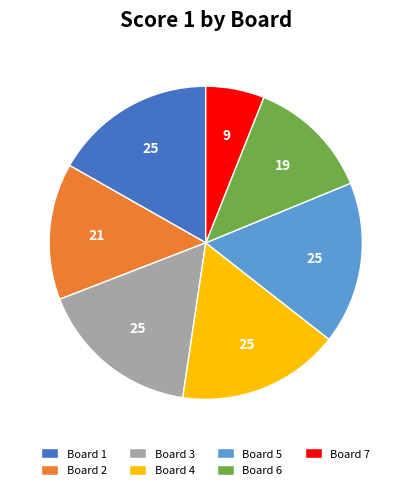

Which has a higher value, Board 5 or Board 6?

Board 5